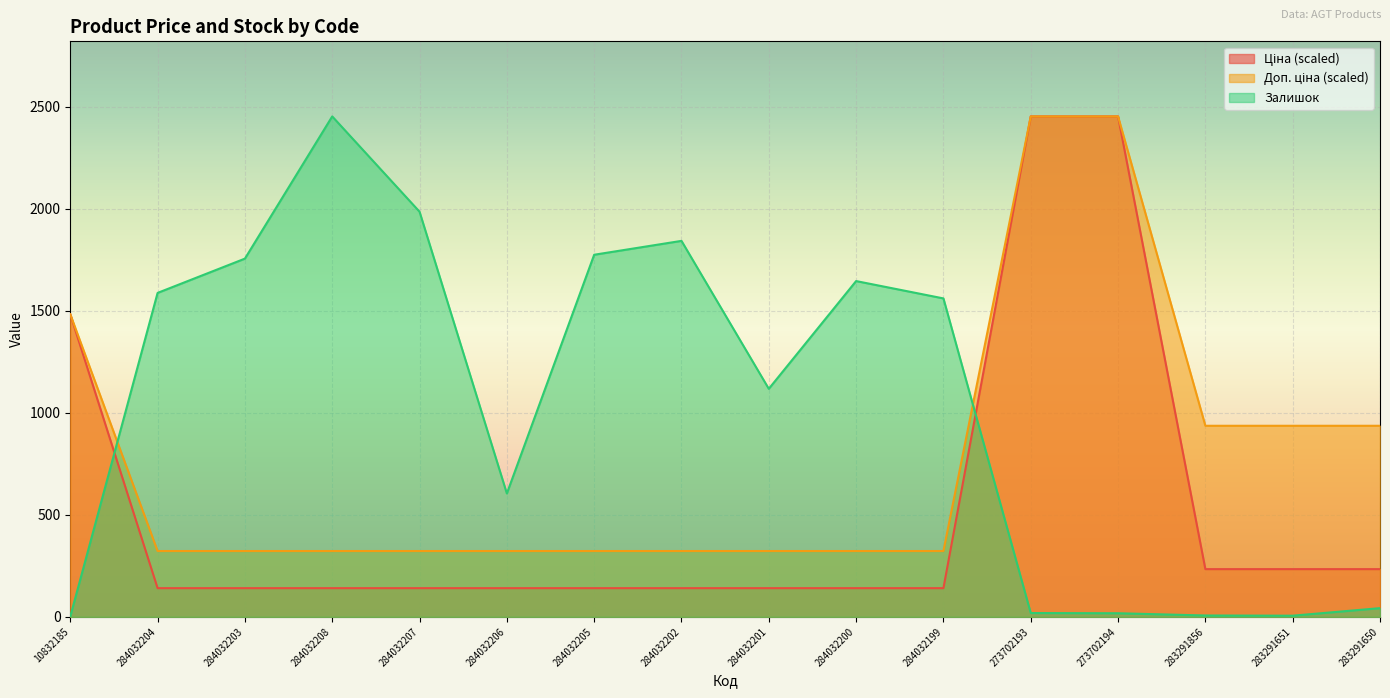

At 283291856, list the series in order from smallest to largest.

Залишок, Ціна, Доп. ціна